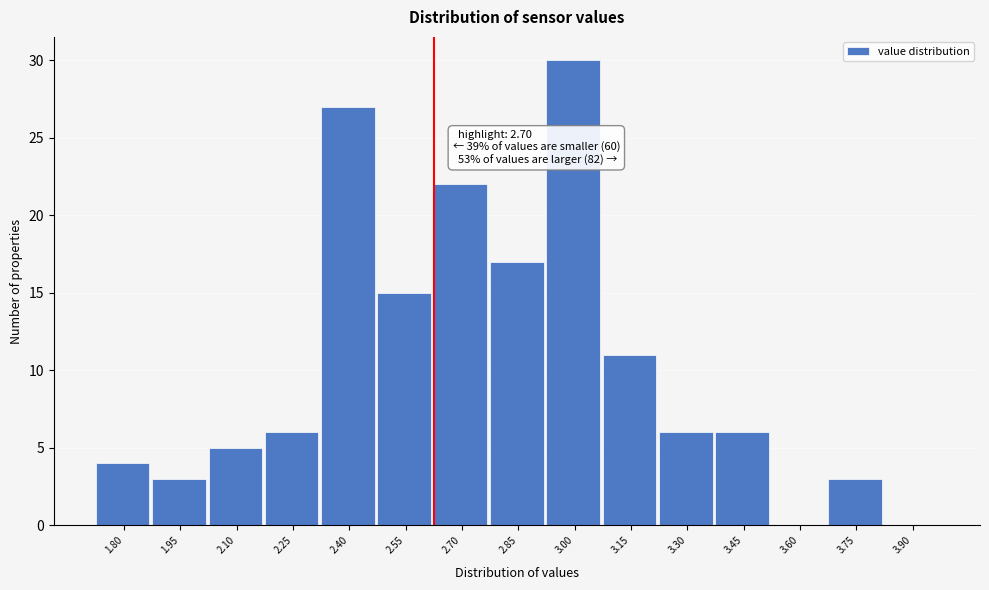

Reading left to right, transcribe all the data shown in this chart.

1.80=4	1.95=3	2.10=5	2.25=6	2.40=27	2.55=15	2.70=22	2.85=17	3.00=30	3.15=11	3.30=6	3.45=6	3.60=0	3.75=3	3.90=0